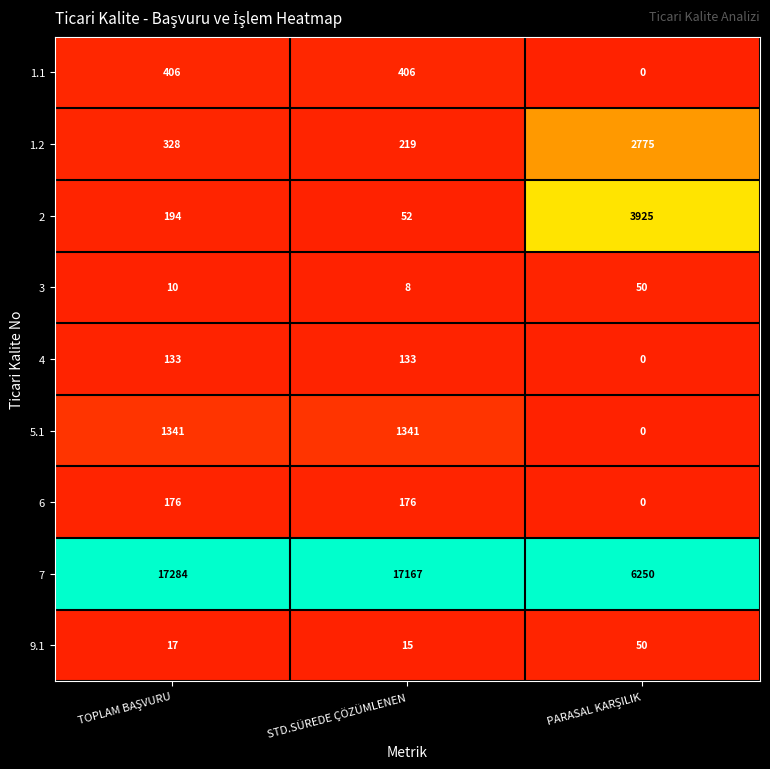

Reading left to right, what are all the values shown in this chart?

1.1: 406	406	0
1.2: 328	219	2775
2: 194	52	3925
3: 10	8	50
4: 133	133	0
5.1: 1341	1341	0
6: 176	176	0
7: 17284	17167	6250
9.1: 17	15	50